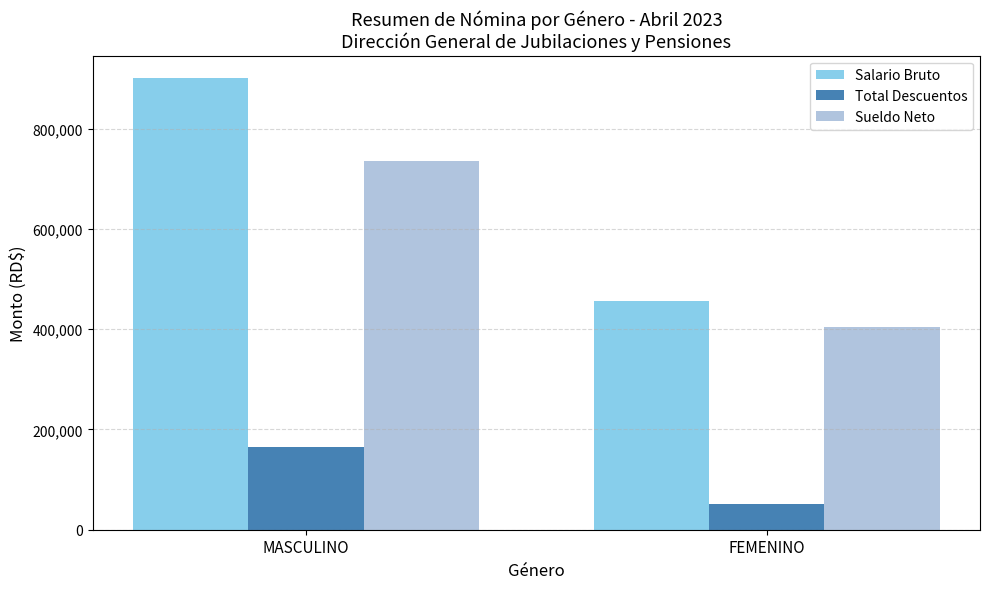

Which series changed the most between MASCULINO and FEMENINO?

Salario Bruto